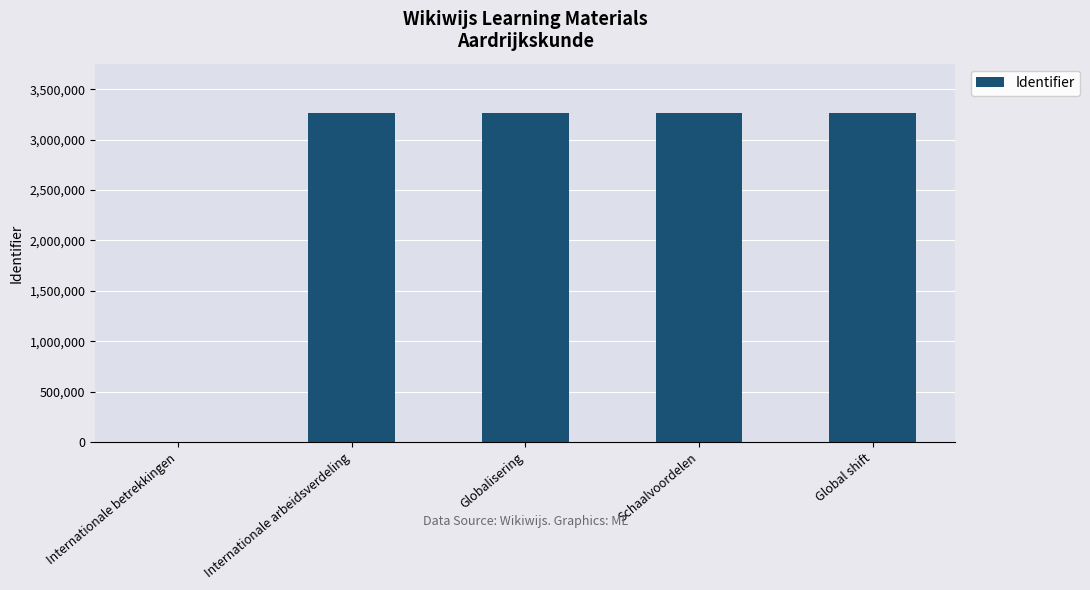

Are the bars horizontal?

No